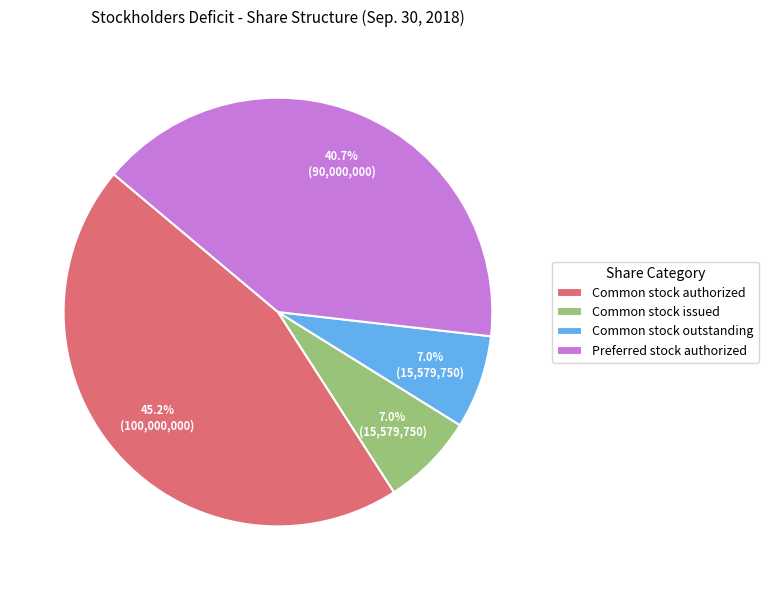

Which slice is the largest?

Common stock authorized